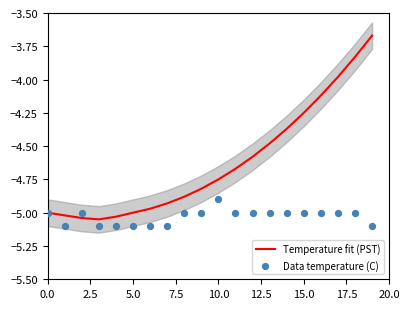

Which series reaches the maximum Y coordinate?

Temperature fit (PST)